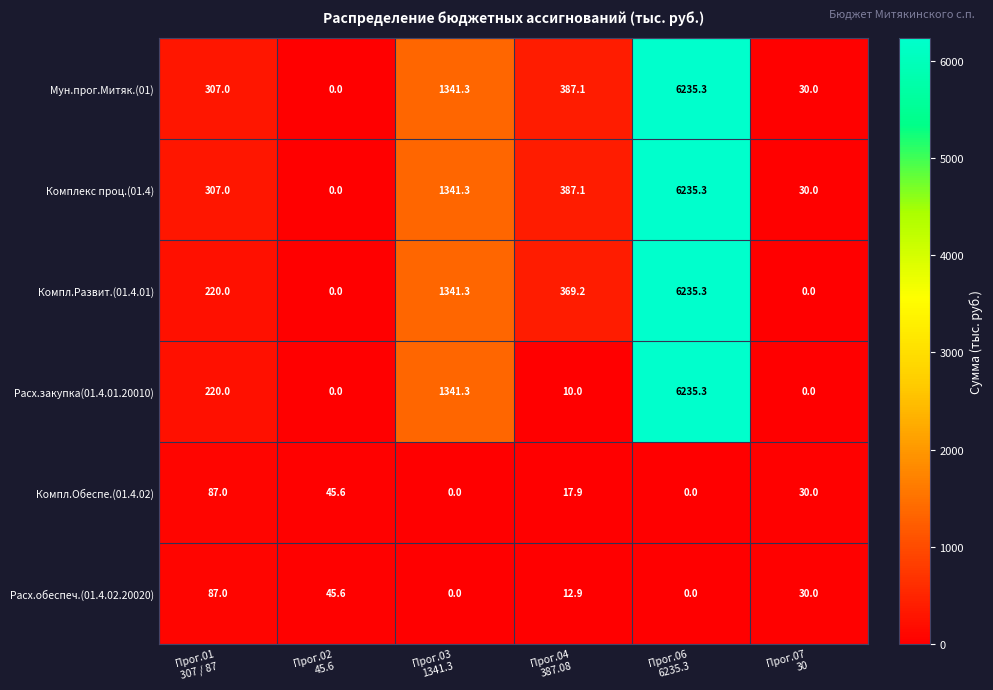

What is the difference between the maximum and second lowest values in the Компл.Развит.(01.4.01) series?

6235.3